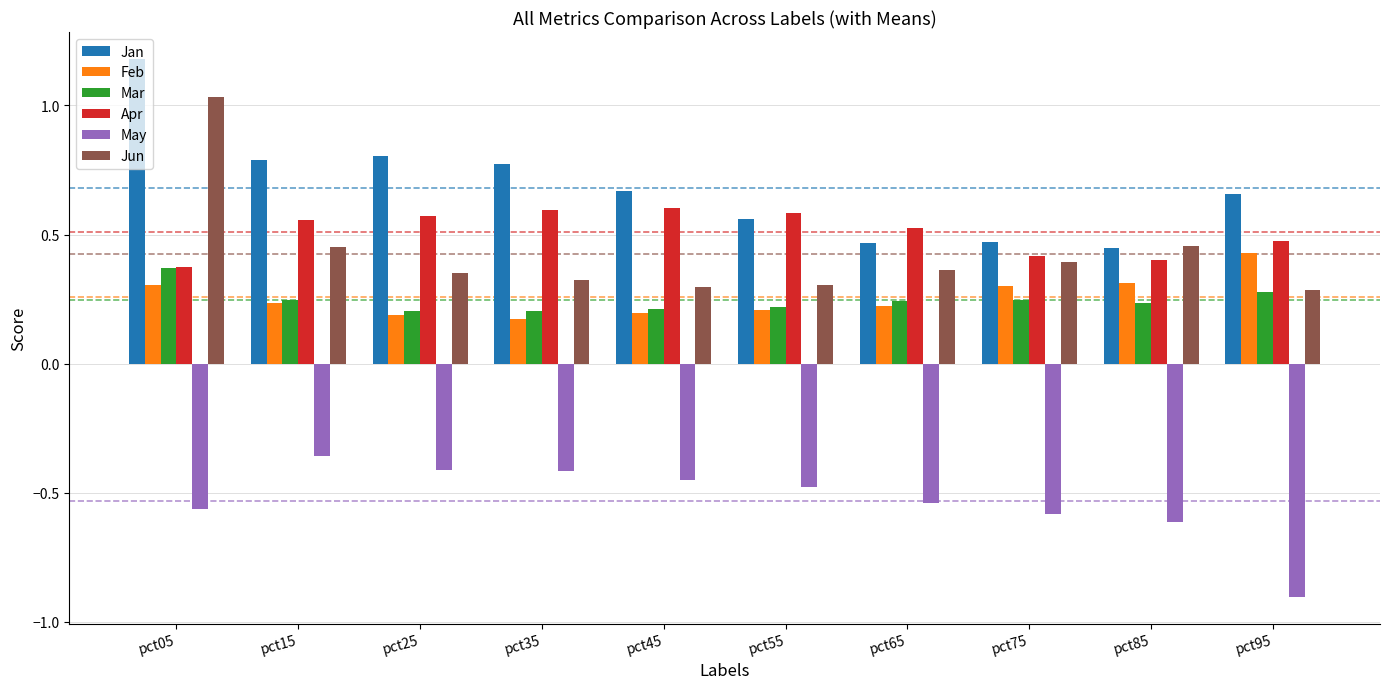

True or false: Mar has a value of 0.4 at pct85.

False